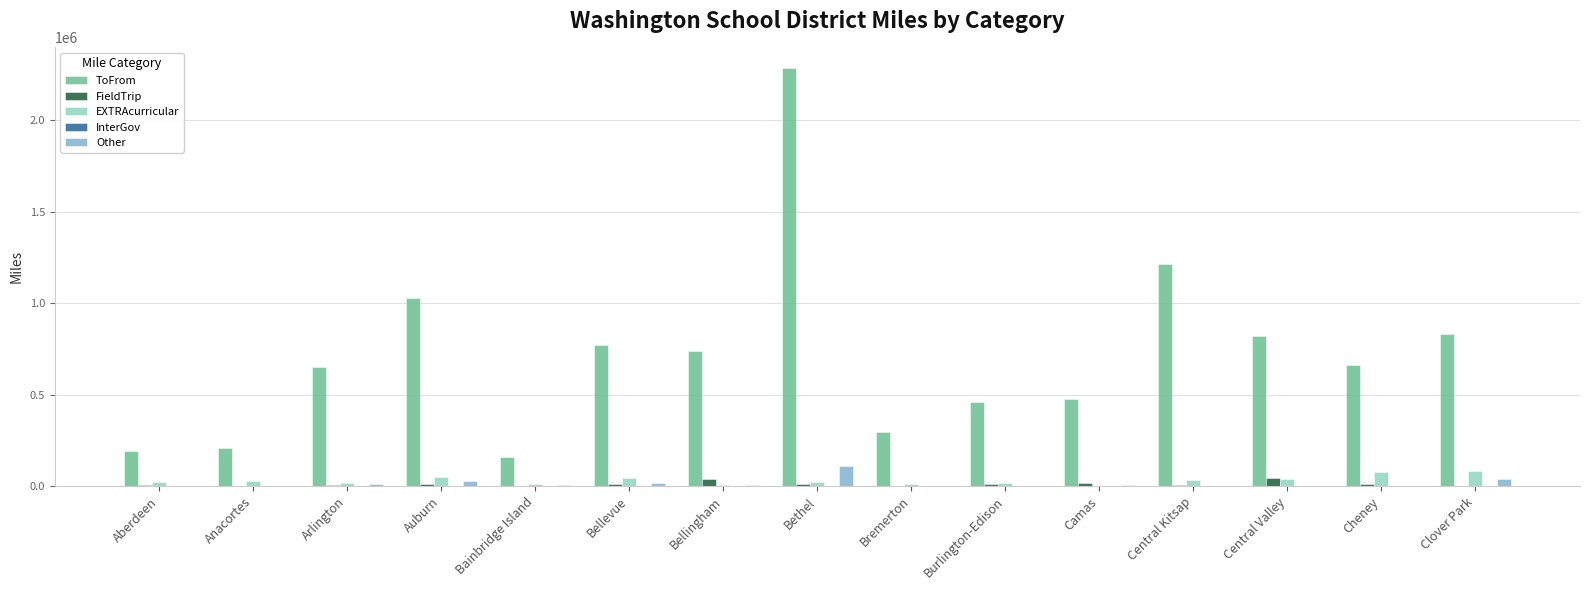

Which series changed the most between Bethel and Central Kitsap?

ToFrom